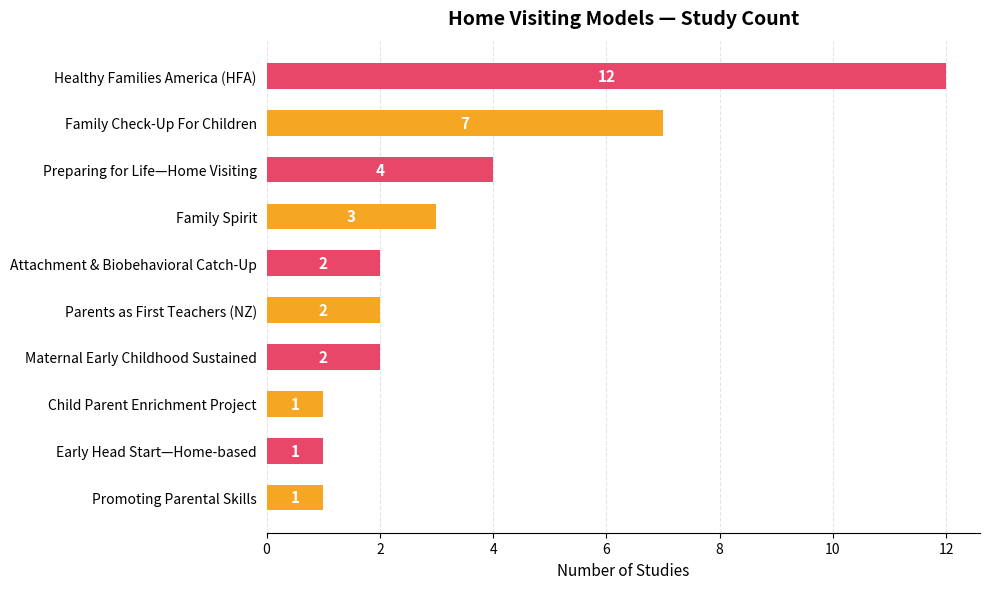

What is the label of the 8th bar from the bottom?

Preparing for Life—Home Visiting